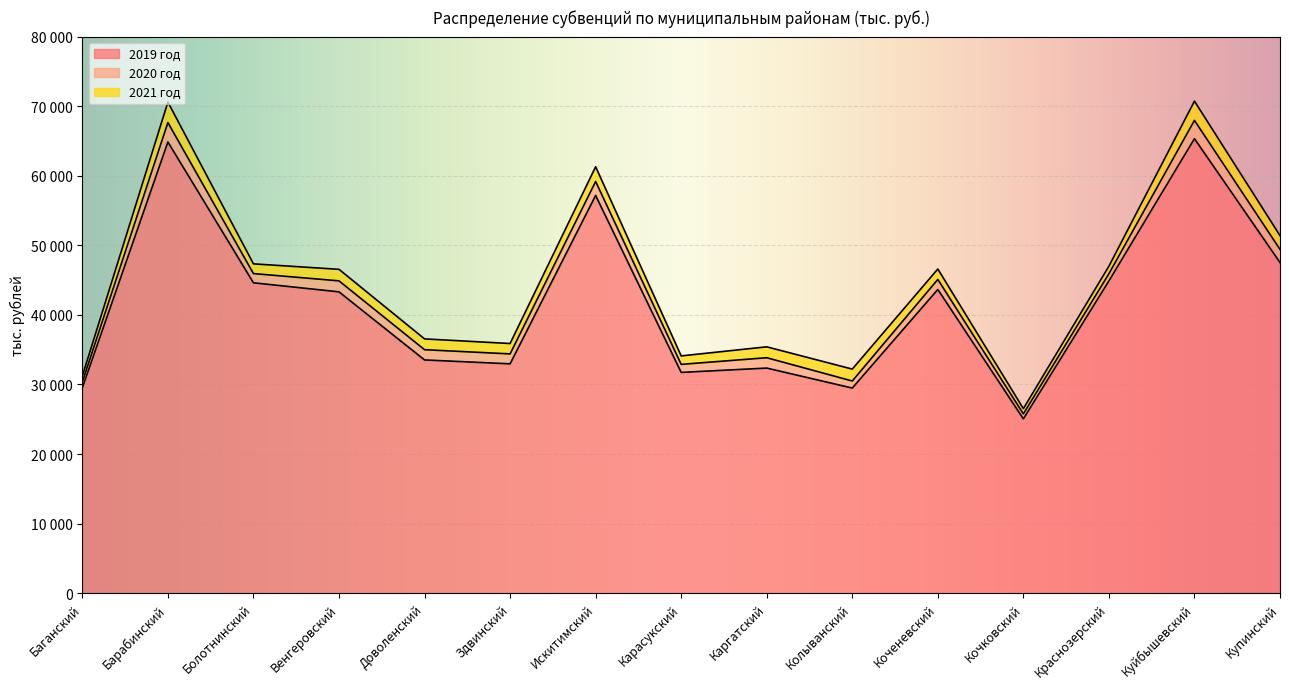

True or false: 2020 год and 2019 год cross at least once.

False